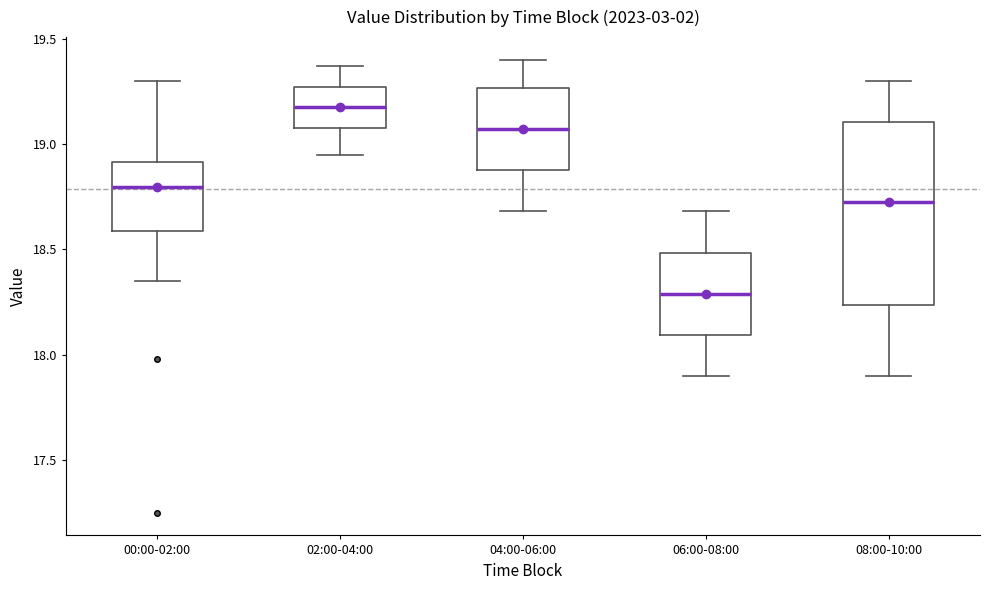

Reading left to right, transcribe this box plot: for each box, give where its median line is, the range the box spans, and where its two whiskers end, as read against the y-axis. The values are not printed on the chart, so give them approximately, as read against the axis.

00:00-02:00: median 18.80, box 18.60 to 18.90, whiskers 18.35 to 19.30
02:00-04:00: median 19.20, box 19.10 to 19.25, whiskers 18.95 to 19.35
04:00-06:00: median 19.05, box 18.90 to 19.25, whiskers 18.70 to 19.40
06:00-08:00: median 18.30, box 18.10 to 18.50, whiskers 17.90 to 18.70
08:00-10:00: median 18.75, box 18.25 to 19.10, whiskers 17.90 to 19.30